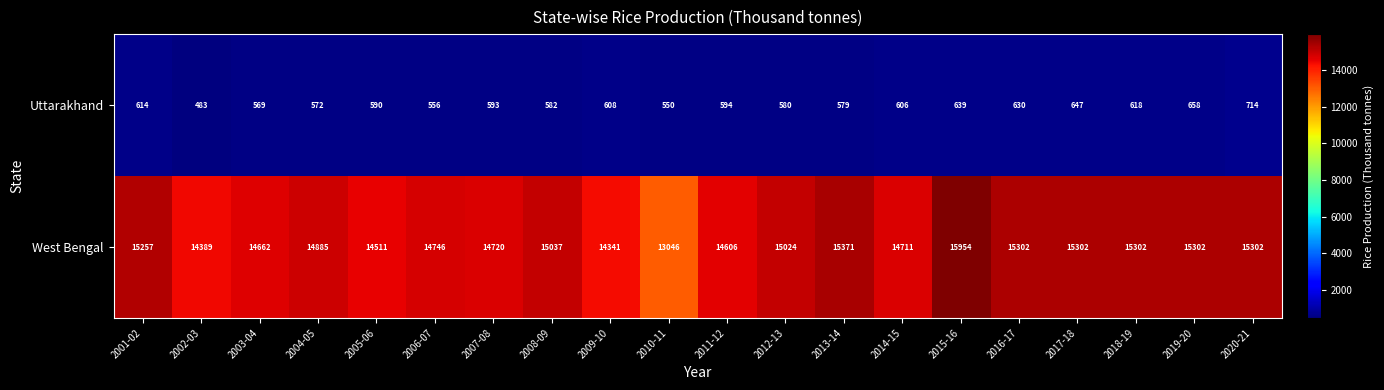

Which category has the highest value across all series?

2015-16